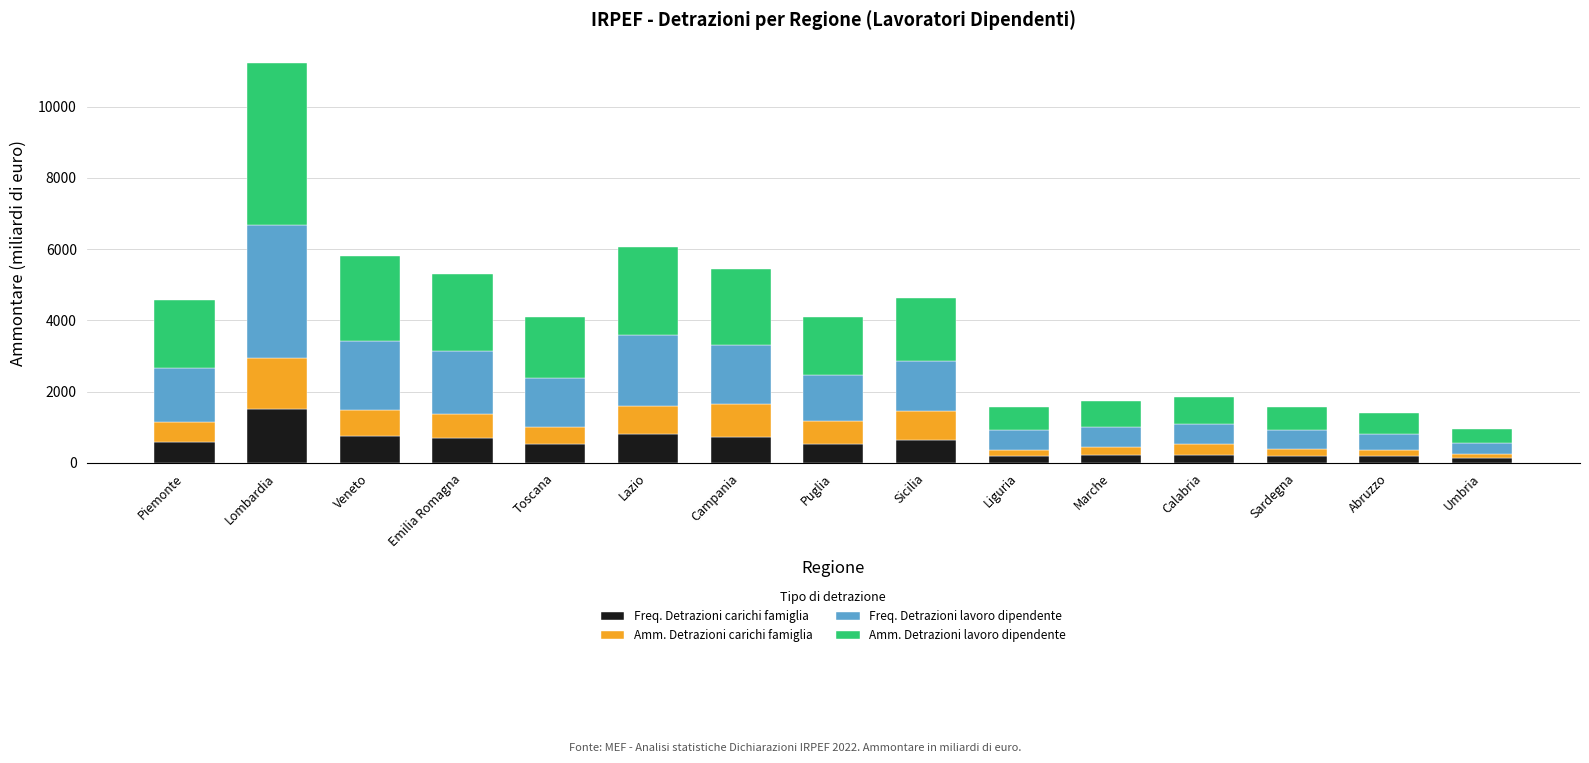

At which category is the sum across all series the highest?

Lombardia